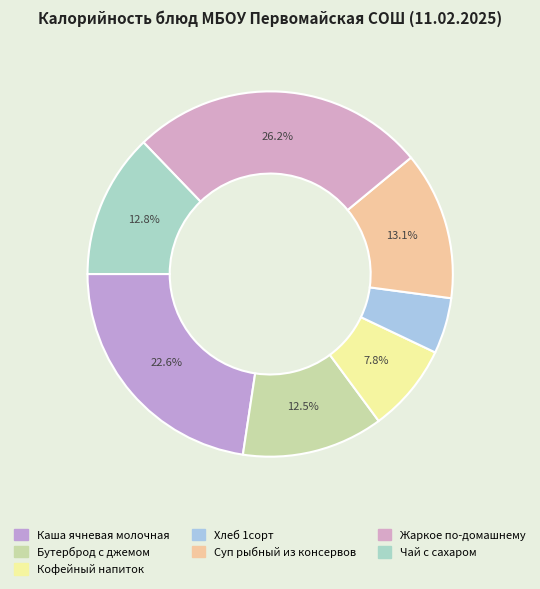

The Бутерброд с джемом slice represents 1% of the pie. True or false?

False